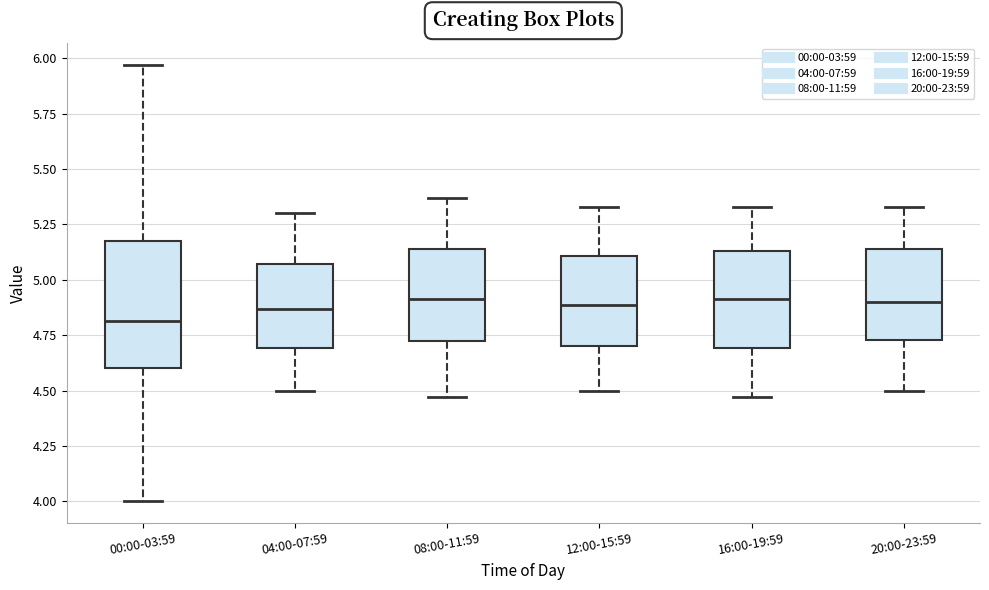

Where does the median line of the box for 04:00-07:59 sit on the y-axis? The values are not printed on the chart, so give them approximately, as read against the axis.

4.85